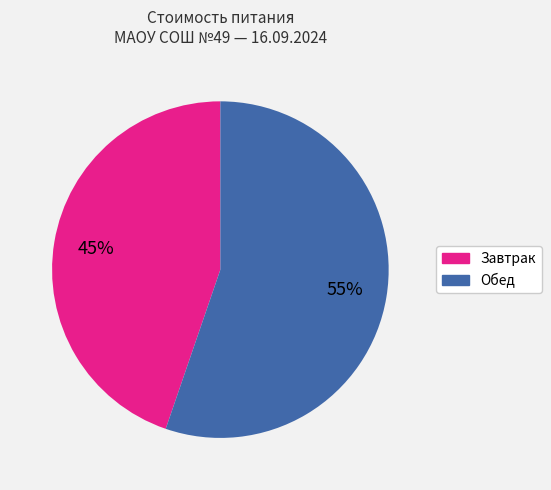

Which slice is the largest?

Обед